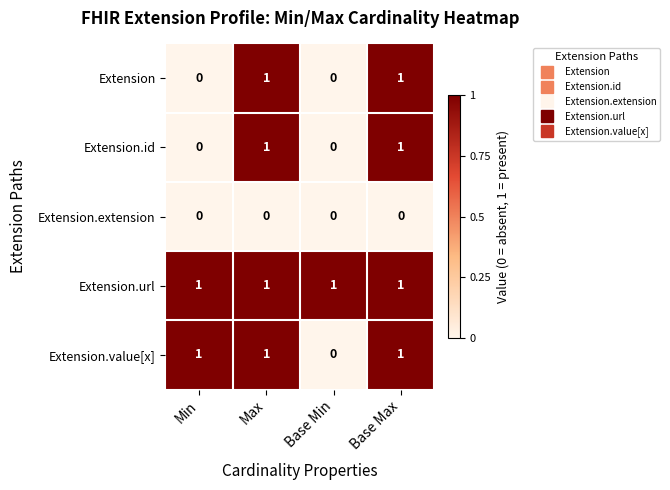

How many Extension.id values are between 0 and 1?

4